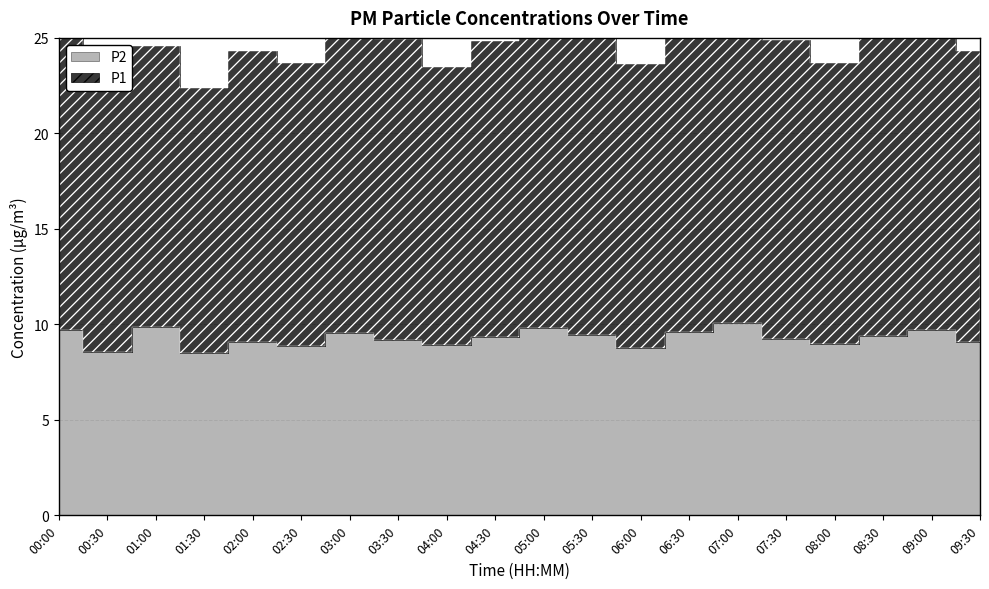

What is the sum of all P1 values?

308.8